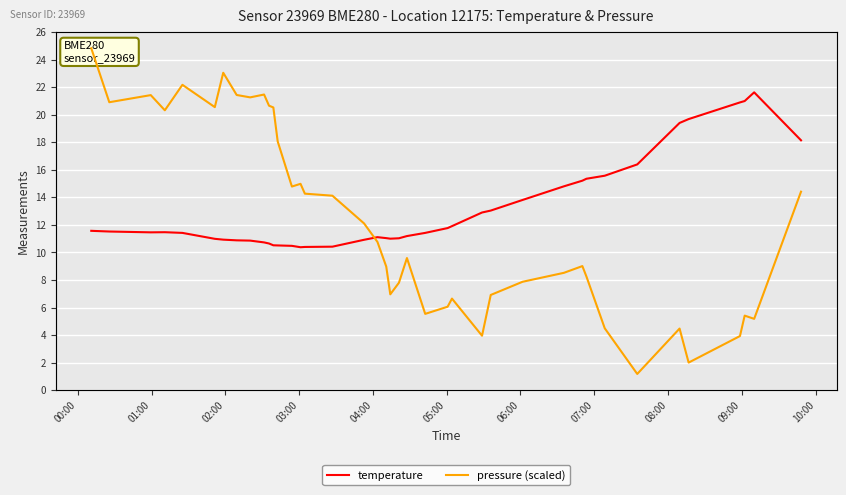

Is the value of pressure at 21 greater than the value of temperature at 36?

No